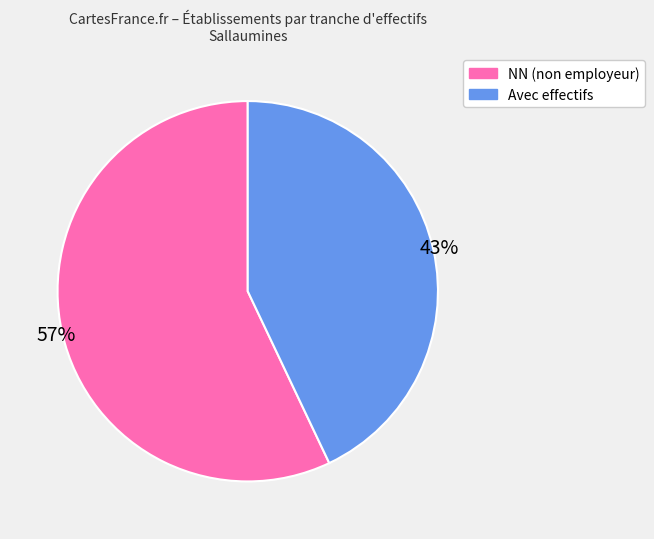

Rank the categories by value from lowest to highest.

Avec effectifs, NN (non employeur)